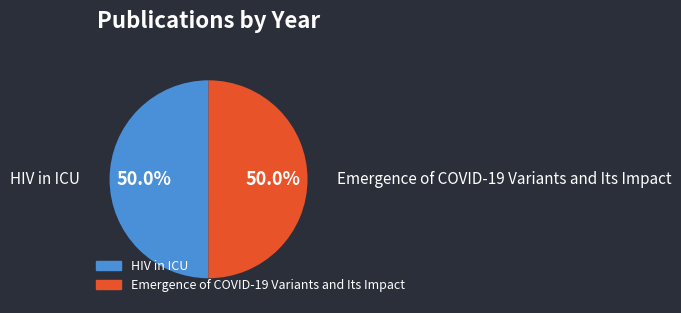

To the nearest percent, what portion does HIV in ICU represent?

50%